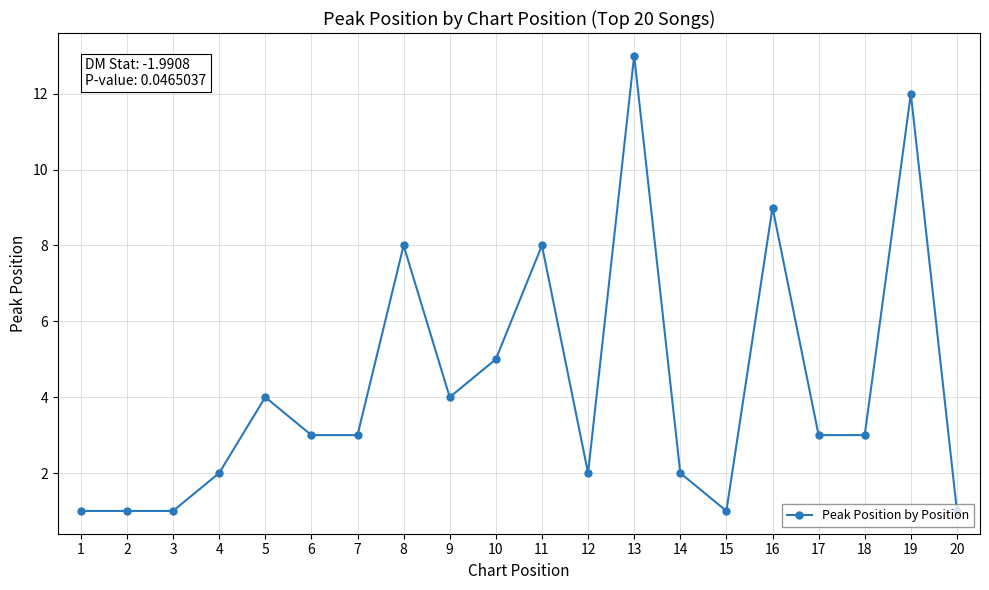

Is it true that the value at 11 is 11?

False